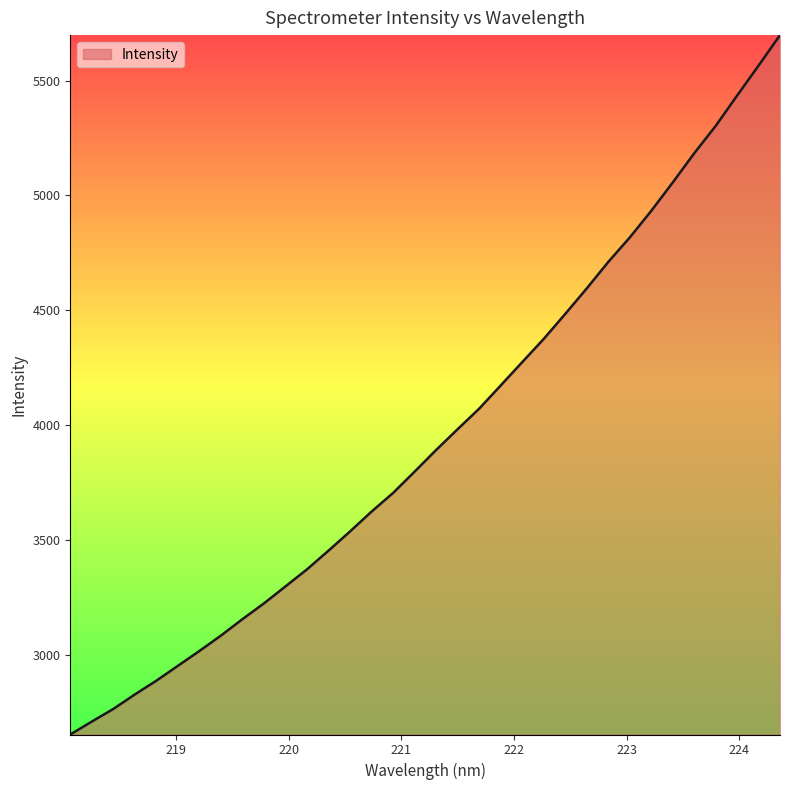

What is the maximum value shown in the chart?

5698.5